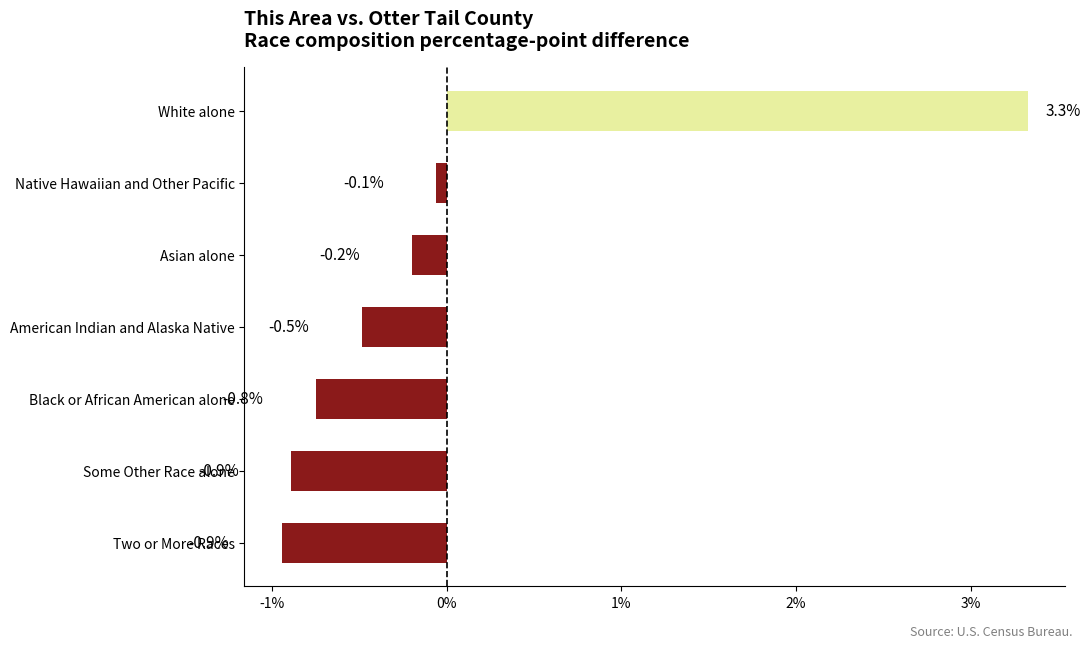

Is it true that the value at Two or More Races is -0.9?

True